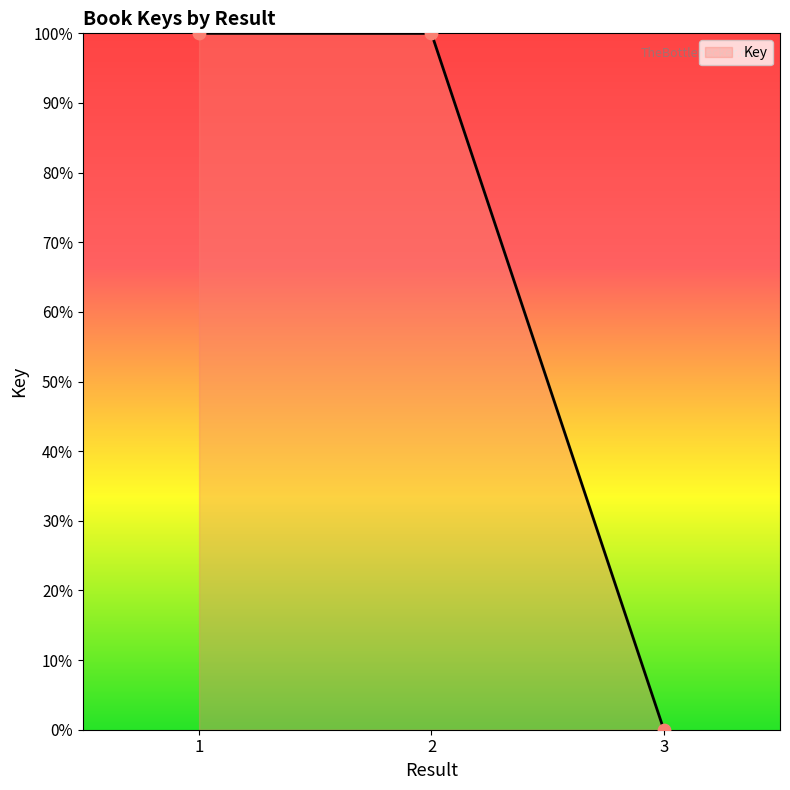

Which has a higher value, 1 or 3?

1